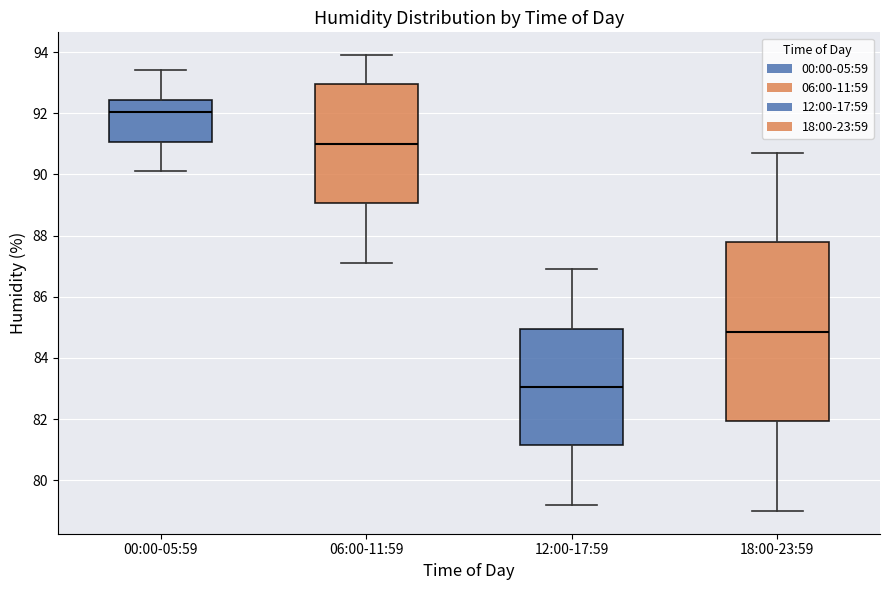

Reading left to right, read every box against the y-axis: the position of its median line, the range the box covers, and the ends of its whiskers. The values are not printed on the chart, so give them approximately, as read against the axis.

00:00-05:59: median 92.0, box 91.0 to 92.4, whiskers 90.2 to 93.4
06:00-11:59: median 91.0, box 89.0 to 93.0, whiskers 87.2 to 94.0
12:00-17:59: median 83.0, box 81.2 to 85.0, whiskers 79.2 to 87.0
18:00-23:59: median 84.8, box 82.0 to 87.8, whiskers 79.0 to 90.8